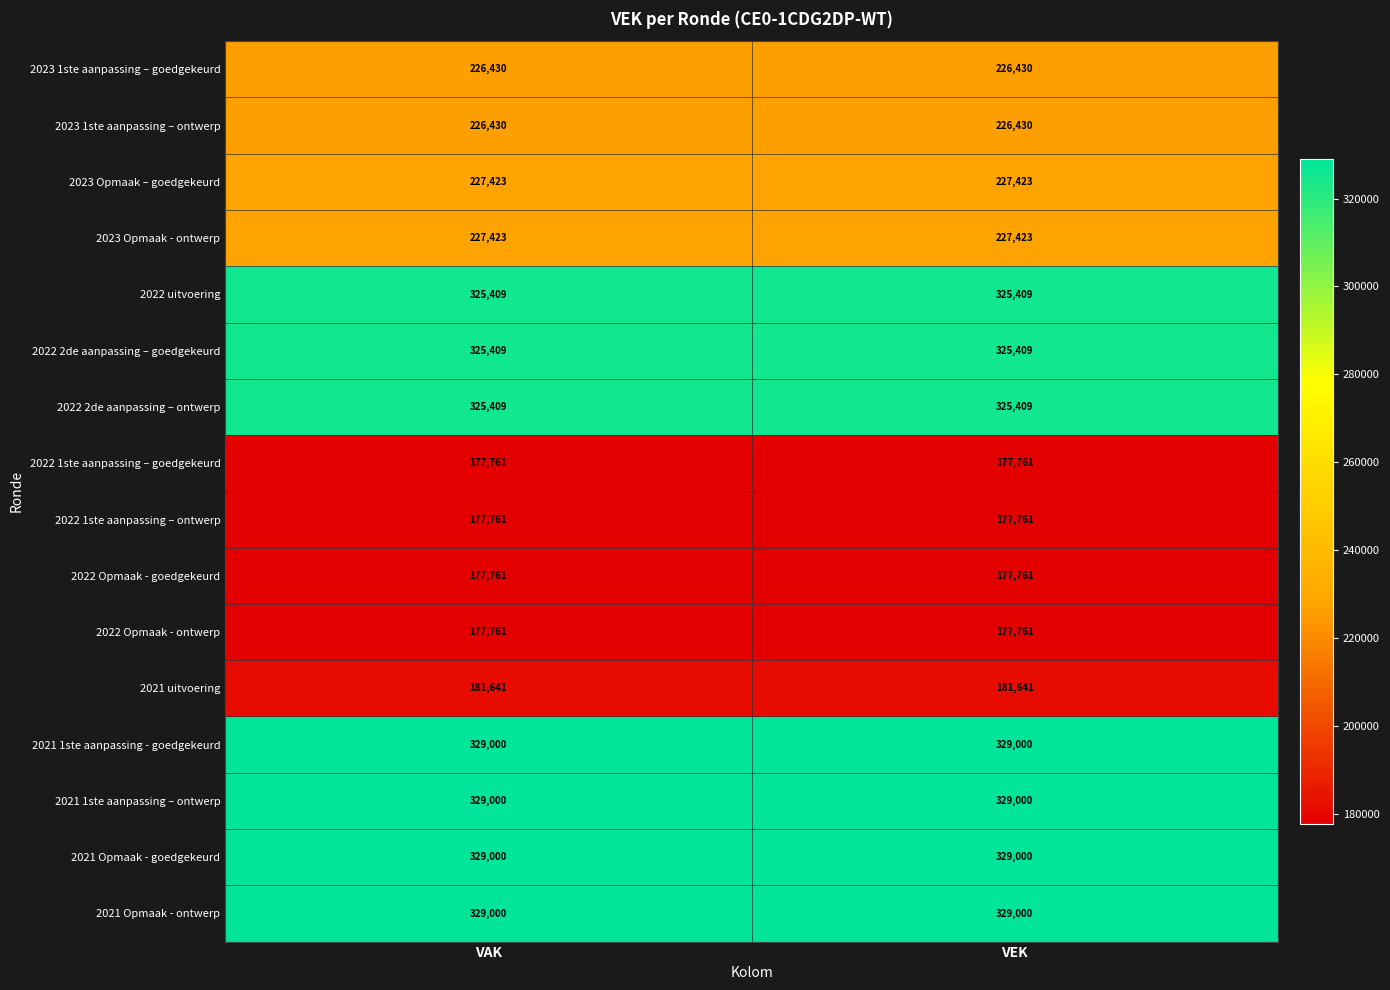

What is the difference between the highest and lowest values at VAK?

151239